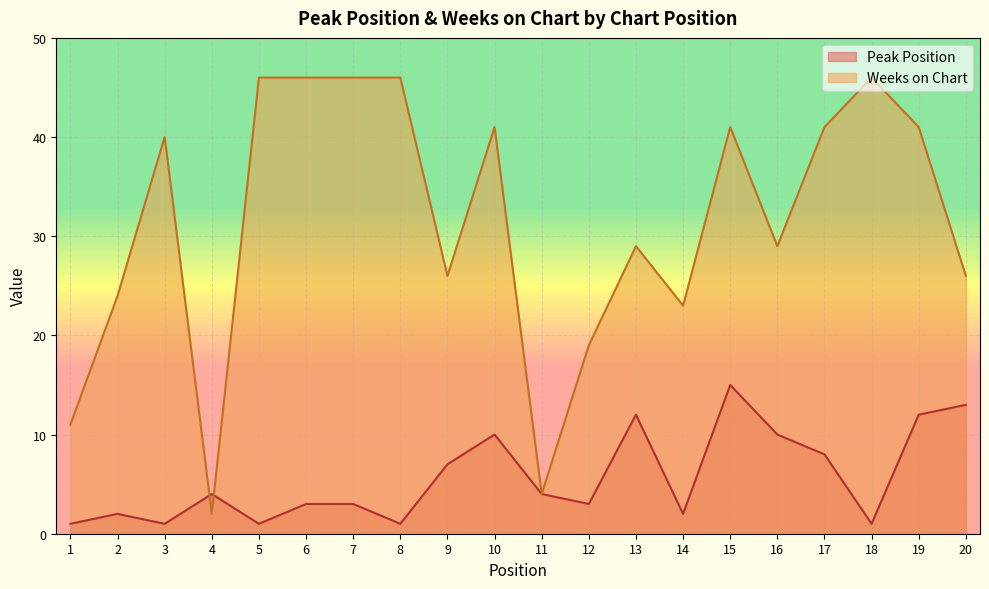

What is the value of the Peak Position point at the 14th from the left?

2